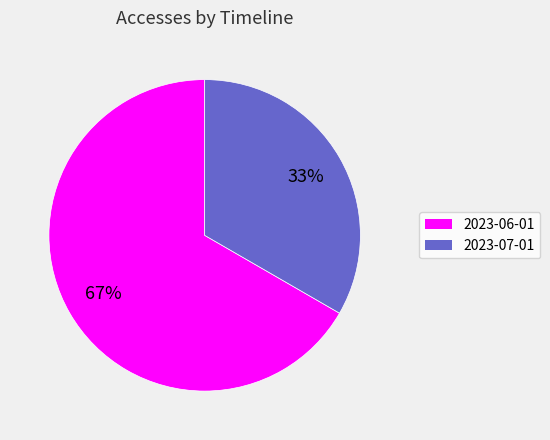

Combined, do 2023-06-01 and 2023-07-01 account for over 50%?

Yes